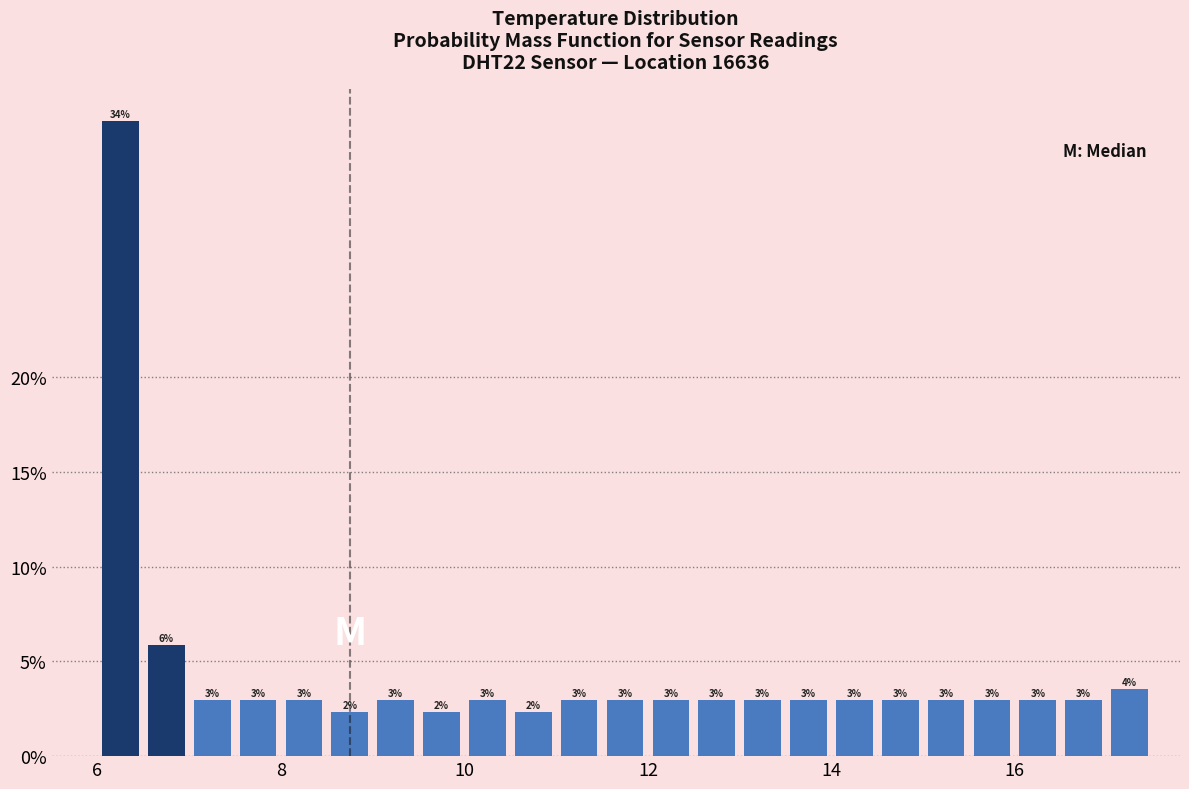

Read against the x-axis, roughly where is the centre of the tallest bar?

6.2